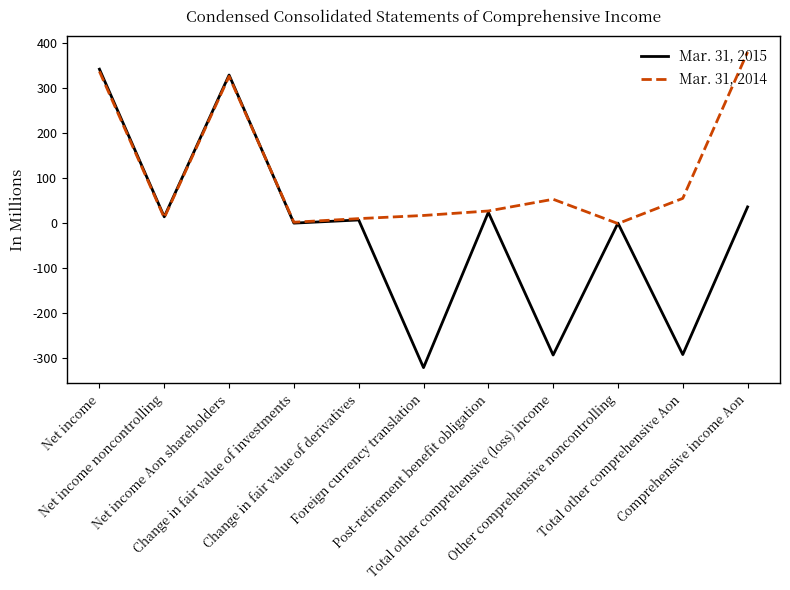

List the series in order of their peak value, lowest first.

Mar. 31, 2015, Mar. 31, 2014